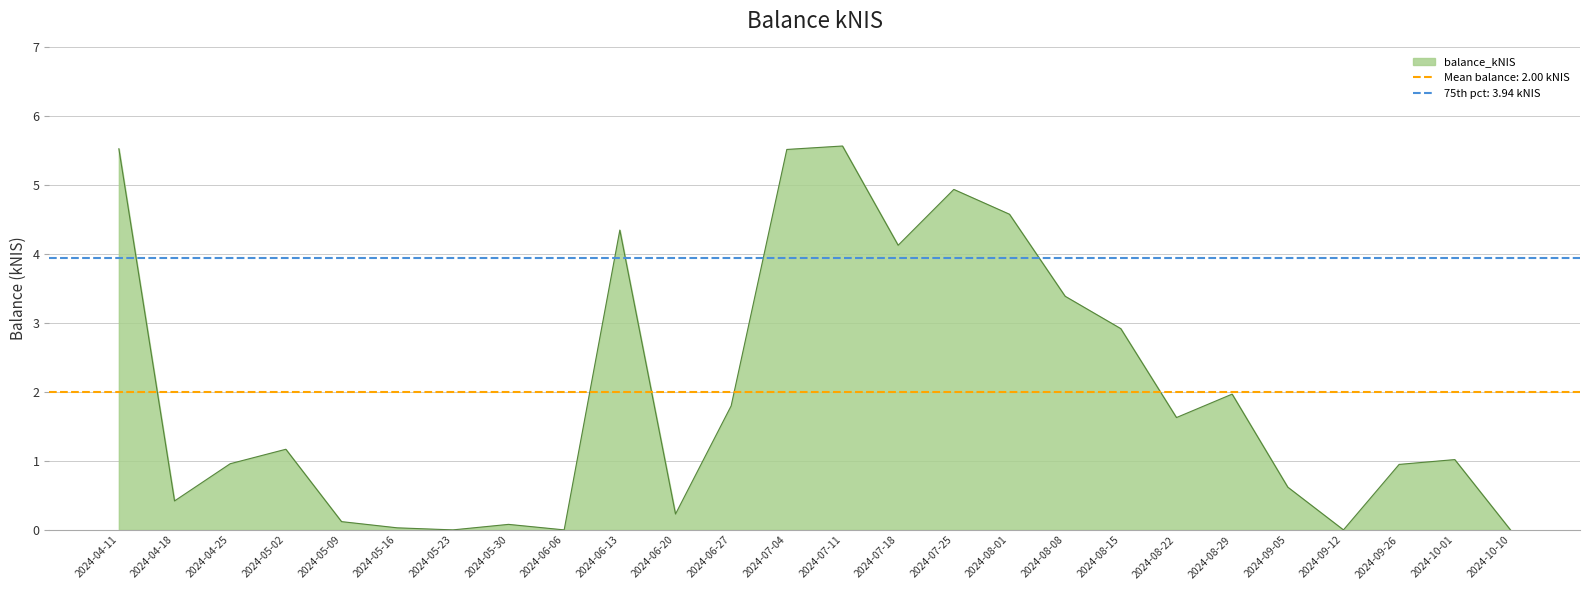

List the labels in order of value, smallest first.

2024-05-23, 2024-06-06, 2024-09-12, 2024-10-10, 2024-05-16, 2024-05-30, 2024-05-09, 2024-06-20, 2024-04-18, 2024-09-05, 2024-09-26, 2024-04-25, 2024-10-01, 2024-05-02, 2024-08-22, 2024-06-27, 2024-08-29, 2024-08-15, 2024-08-08, 2024-07-18, 2024-06-13, 2024-08-01, 2024-07-25, 2024-07-04, 2024-04-11, 2024-07-11